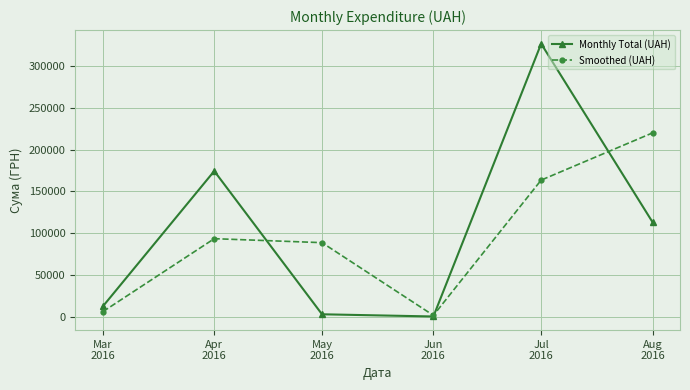

What is the average value of the Smoothed (UAH) series?

95713.1